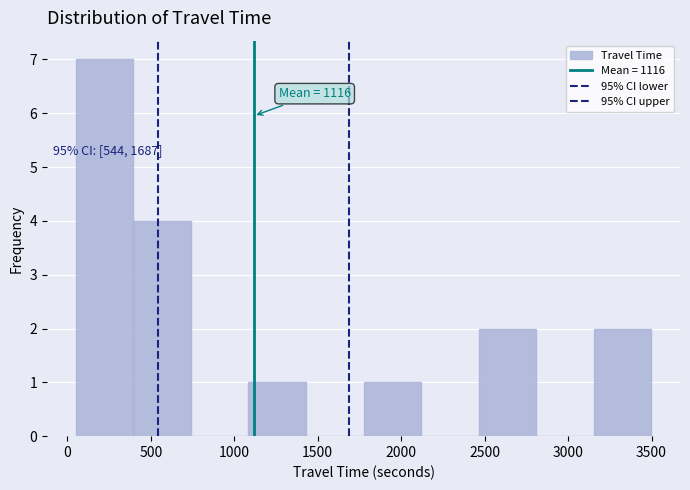

Over which range of the x-axis is the bar tallest?

50 to 400